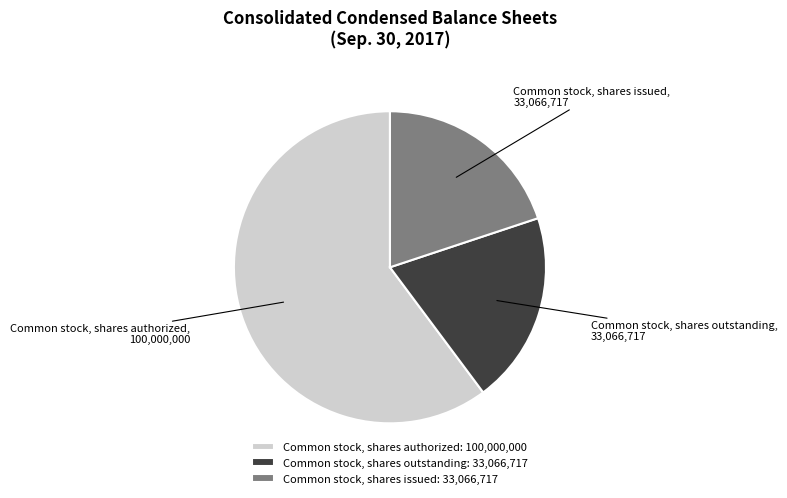

Do Common stock, shares issued: 33,066,717 and Common stock, shares authorized: 100,000,000 together represent more than half of the pie?

Yes